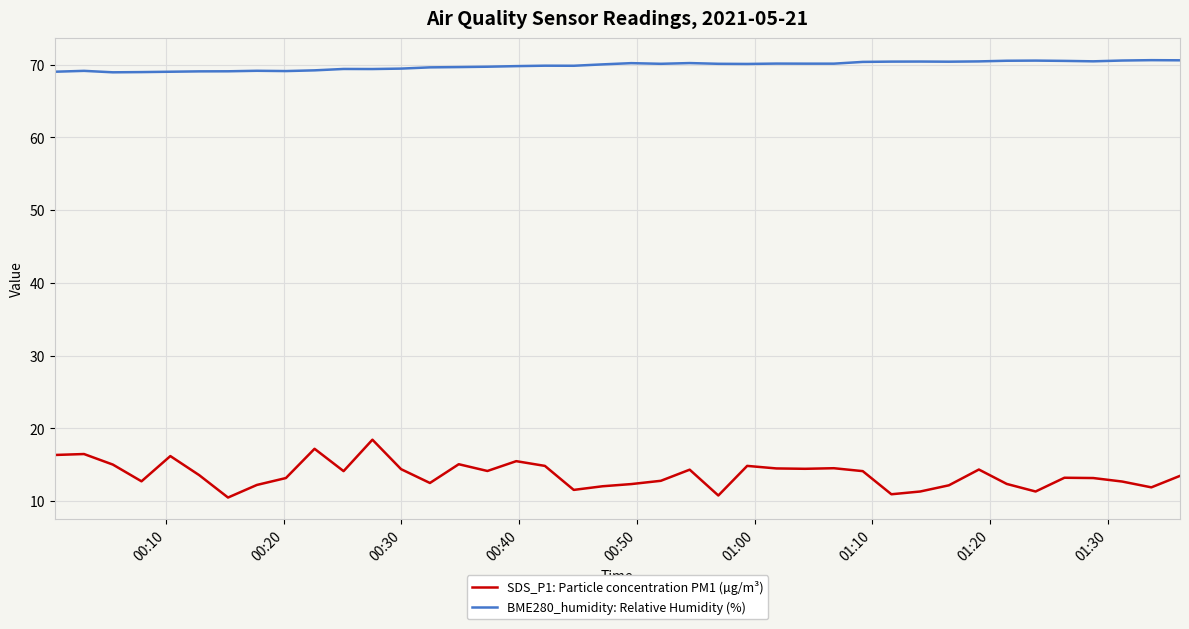

What is the minimum value for SDS_P1: Particle concentration PM1 (µg/m³)?

10.5